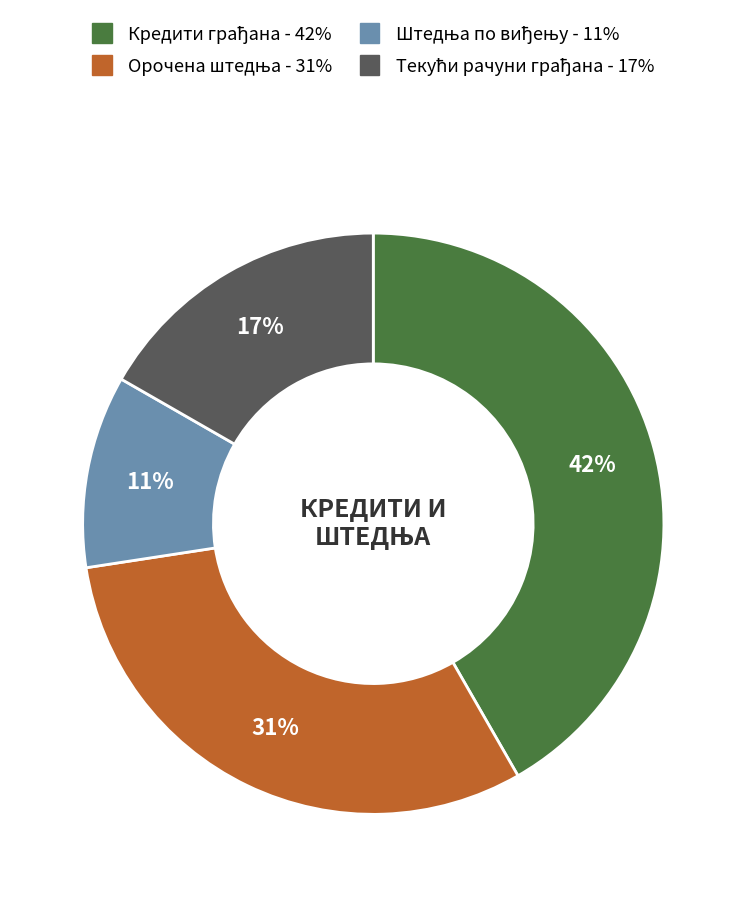

To the nearest percent, what is the difference between the largest and smallest slice percentages?

31%